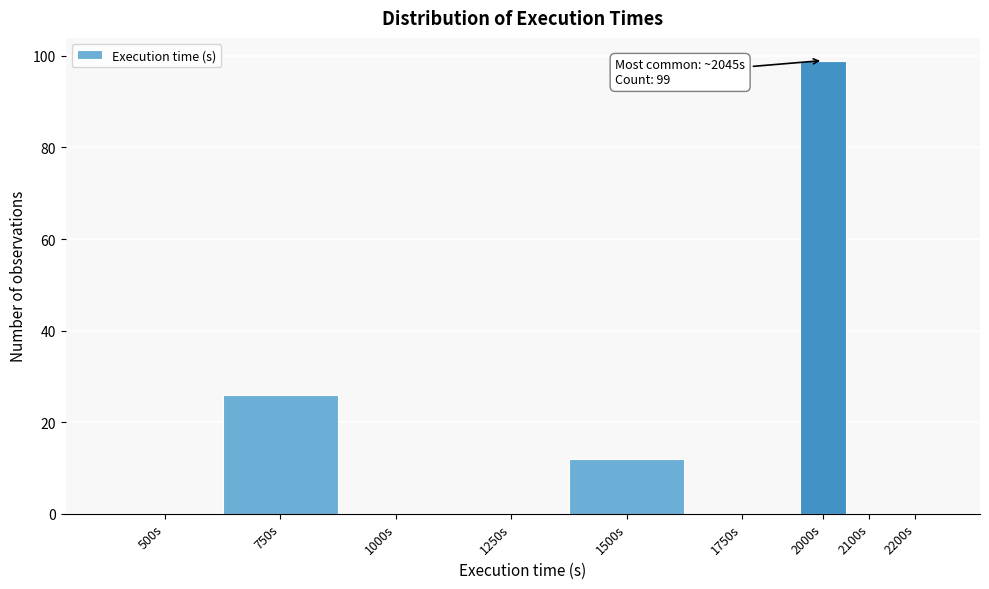

Reading left to right, what are all the values shown in this chart?

500s=0	750s=26	1000s=0	1250s=0	1500s=12	1750s=0	2000s=99	2100s=0	2200s=0